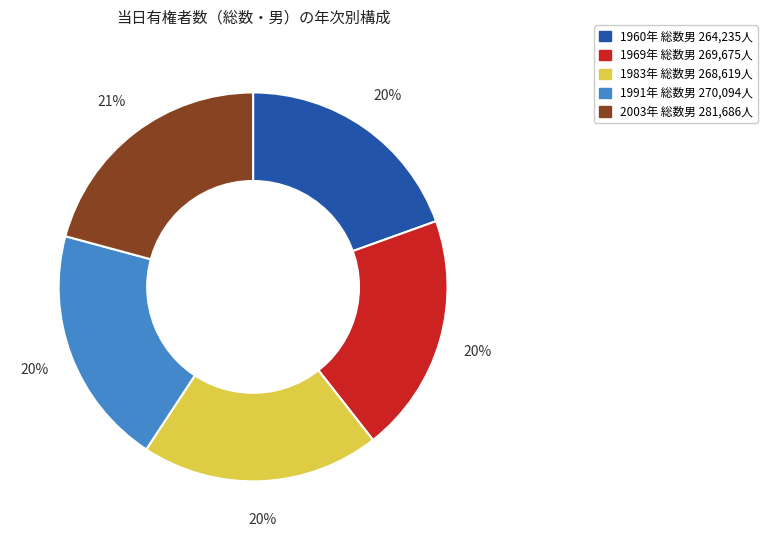

To the nearest percent, what is the average slice percentage?

20%